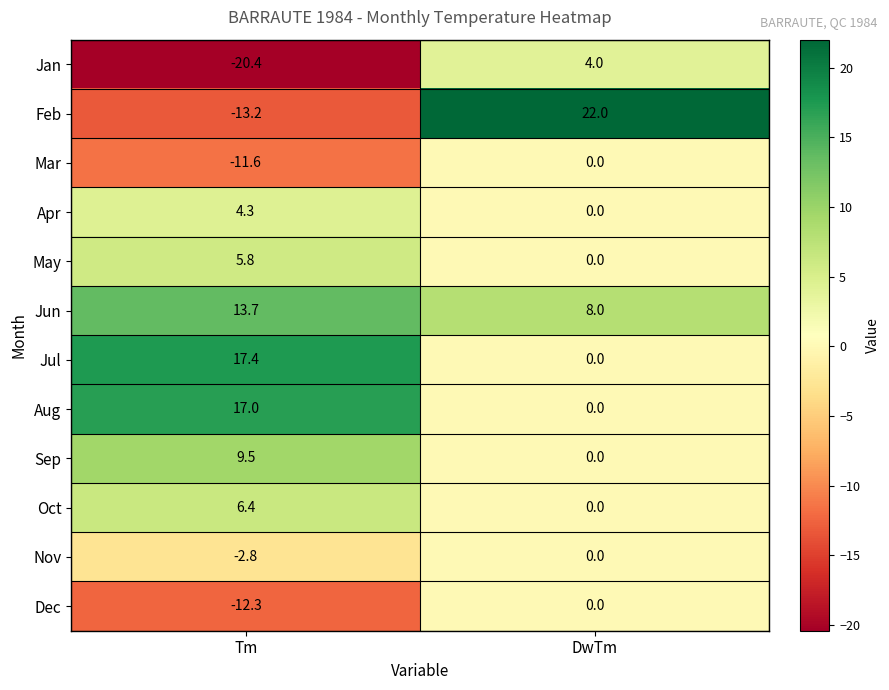

What is the sum of all Aug values?

17.0